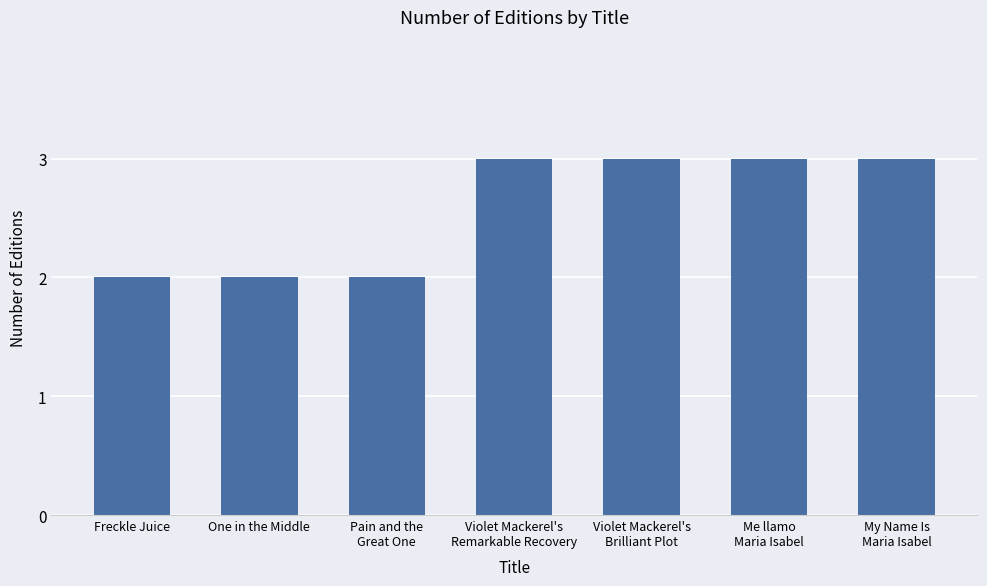

Is it true that the value at Freckle Juice is 2?

True